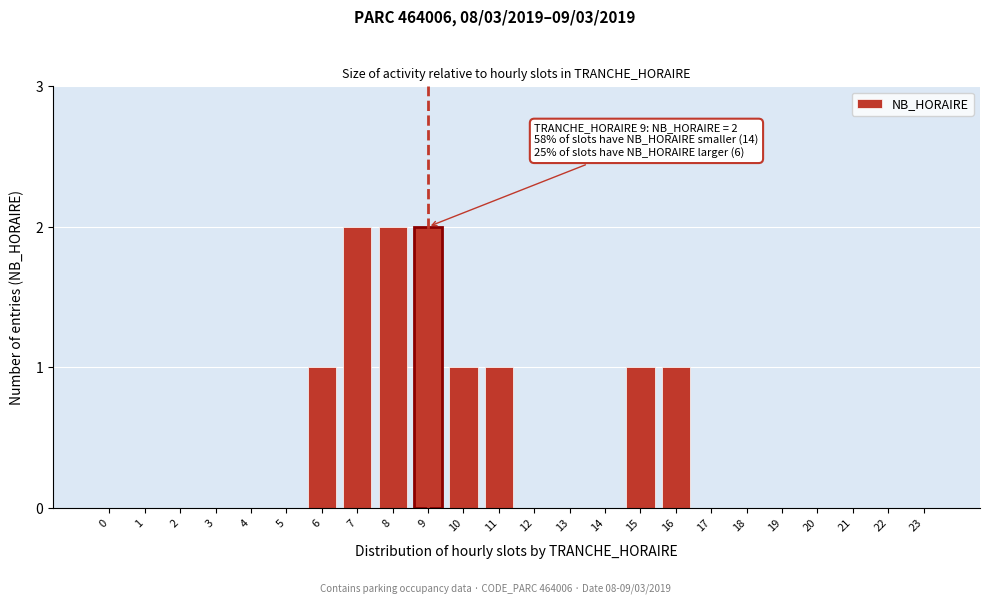

Reading right to left, what are all the values shown in this chart?

23=0	22=0	21=0	20=0	19=0	18=0	17=0	16=1	15=1	14=0	13=0	12=0	11=1	10=1	9=2	8=2	7=2	6=1	5=0	4=0	3=0	2=0	1=0	0=0